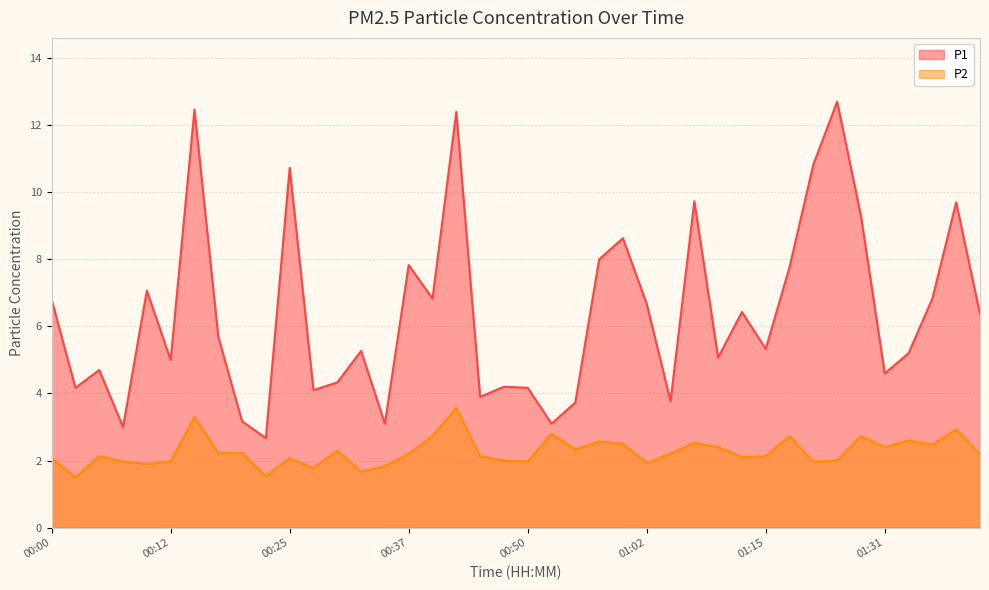

At which category is the sum across all series the highest?

00:42